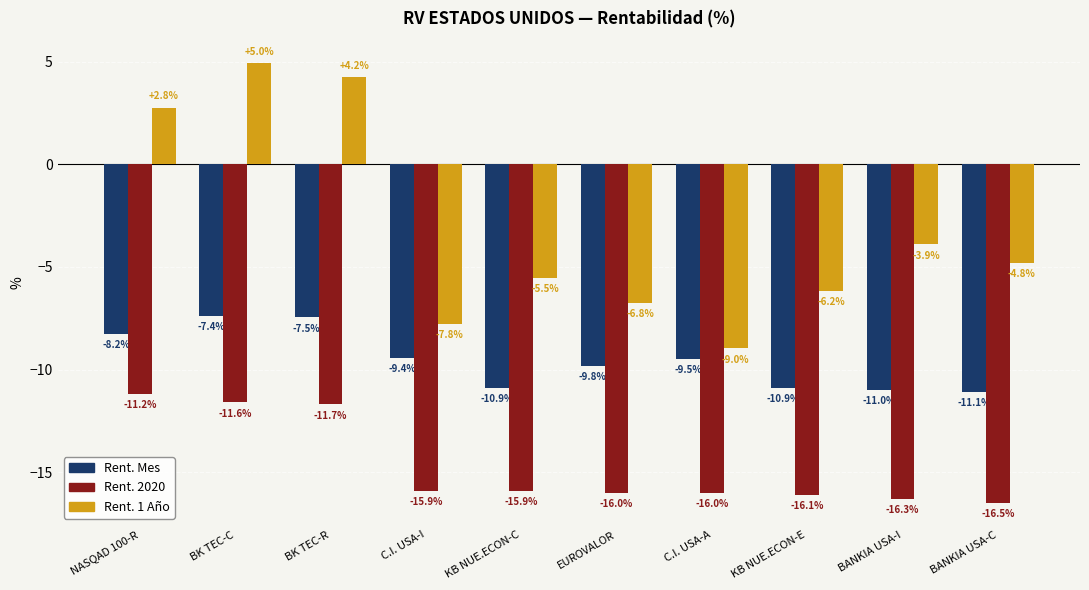

What is the minimum value for Rent. 1 Año?

-9.0